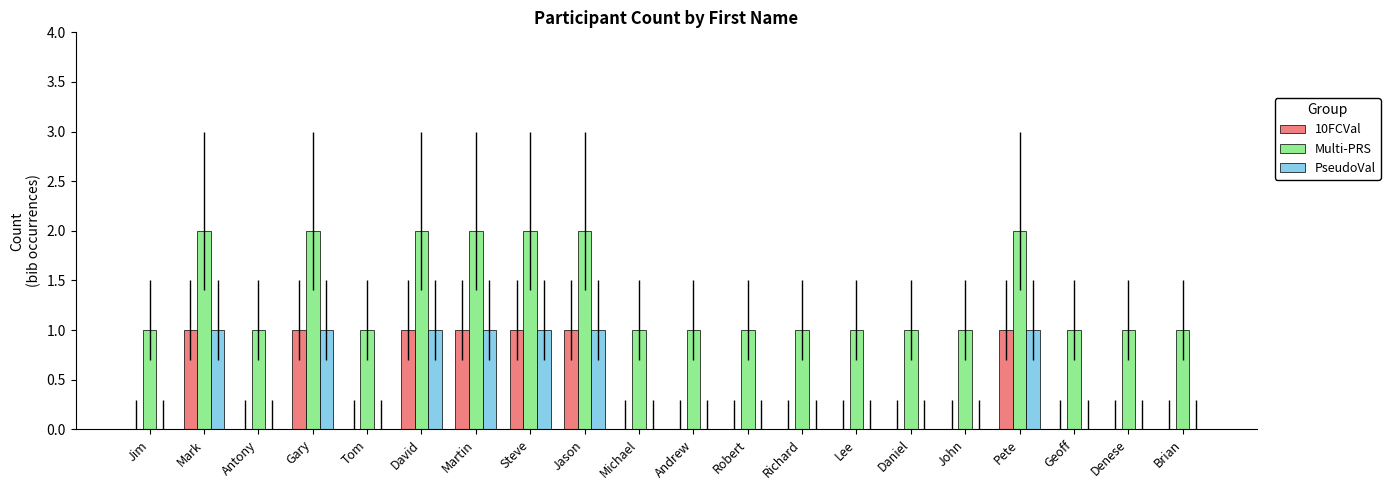

Reading left to right, extract all data points from this chart.

10FCVal: 0	1	0	1	0	1	1	1	1	0	0	0	0	0	0	0	1	0	0	0
Multi-PRS: 1	2	1	2	1	2	2	2	2	1	1	1	1	1	1	1	2	1	1	1
PseudoVal: 0	1	0	1	0	1	1	1	1	0	0	0	0	0	0	0	1	0	0	0